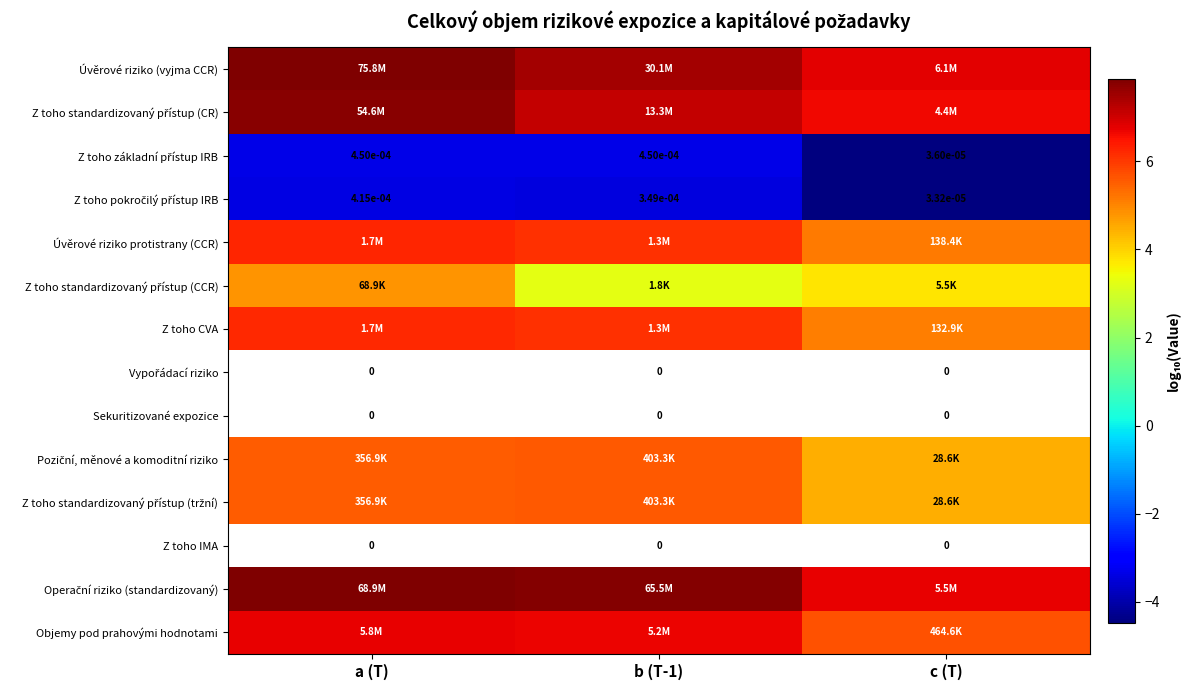

What is the maximum value for Úvěrové riziko (vyjma CCR)?

7.9